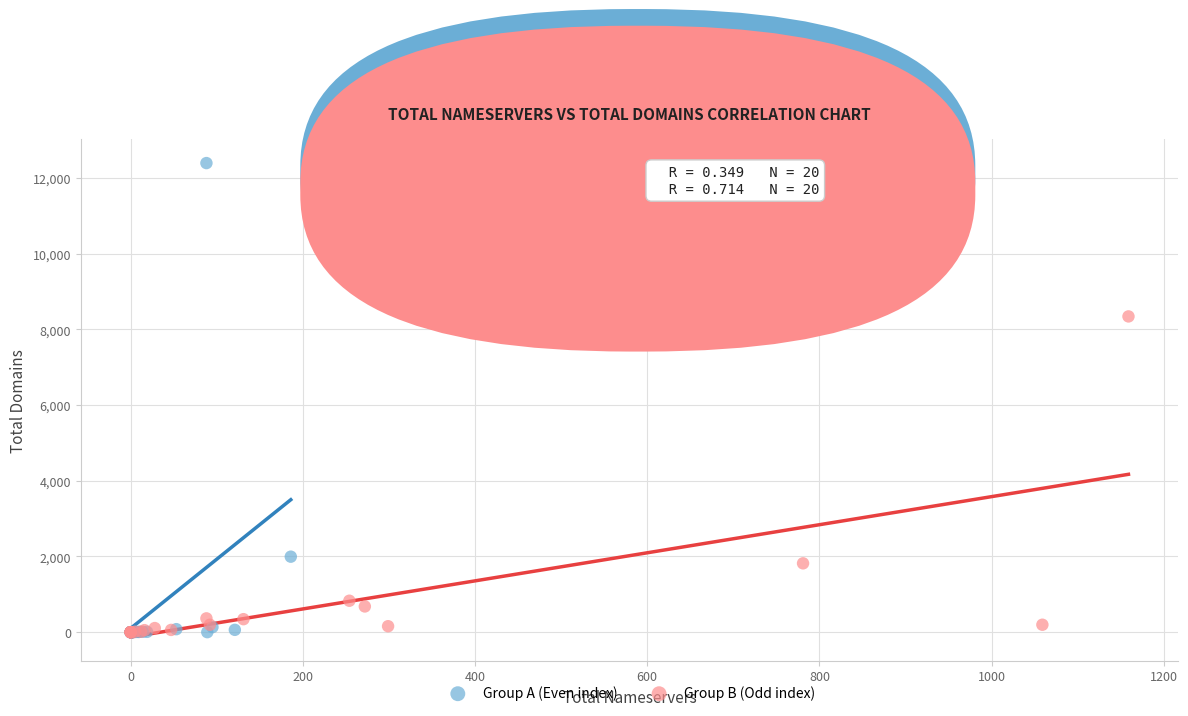

Which series has the widest spread of Y values?

Group A (Even index)